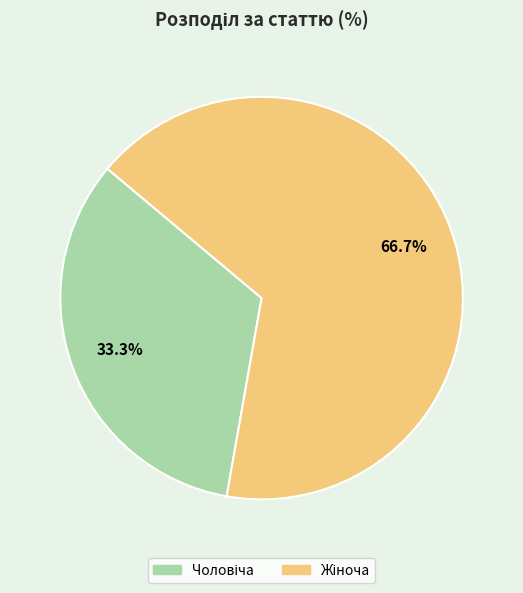

Does any single category account for the majority?

Yes